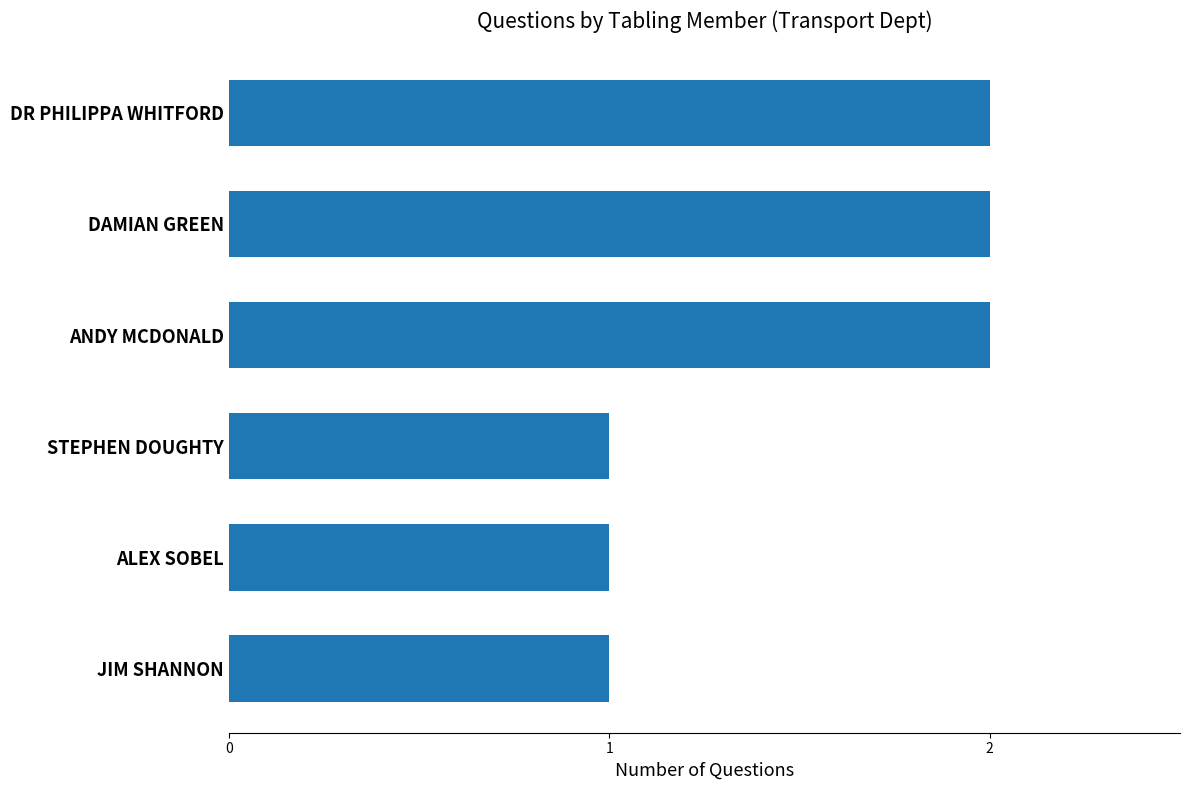

What is the sum of the values at DAMIAN GREEN and STEPHEN DOUGHTY?

3